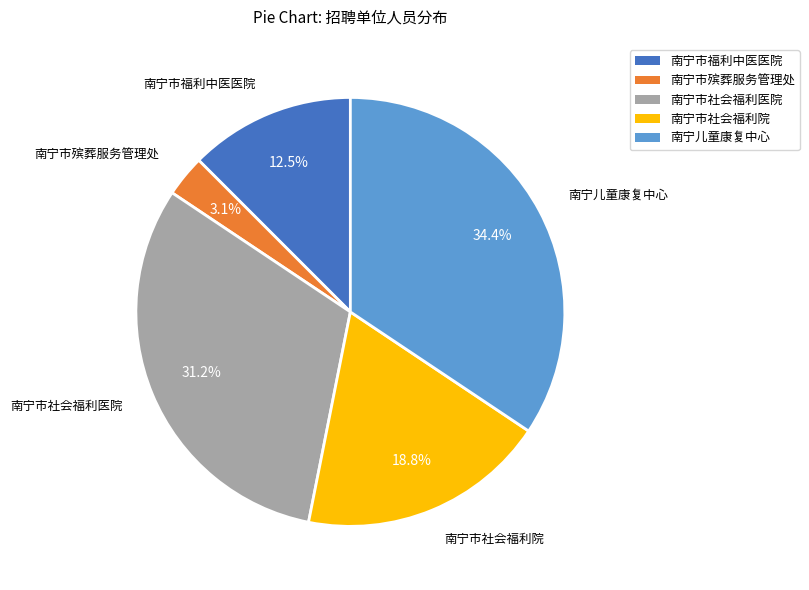

Does 南宁儿童康复中心 represent more than half of the total?

No